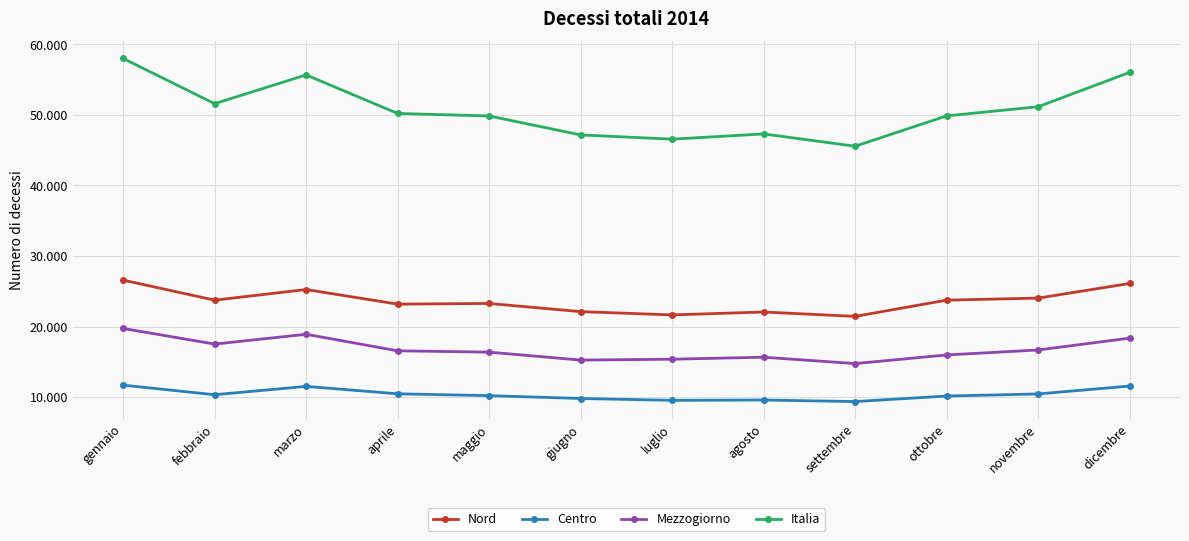

Reading left to right, list all the values displayed in this chart.

Nord: 26582	23739	25247	23176	23271	22115	21649	22063	21440	23743	24033	26106
Centro: 11693	10337	11518	10466	10206	9801	9542	9586	9368	10148	10447	11567
Mezzogiorno: 19730	17514	18902	16562	16370	15246	15371	15654	14750	15975	16678	18358
Italia: 58005	51590	55667	50204	49847	47162	46562	47303	45558	49866	51158	56031